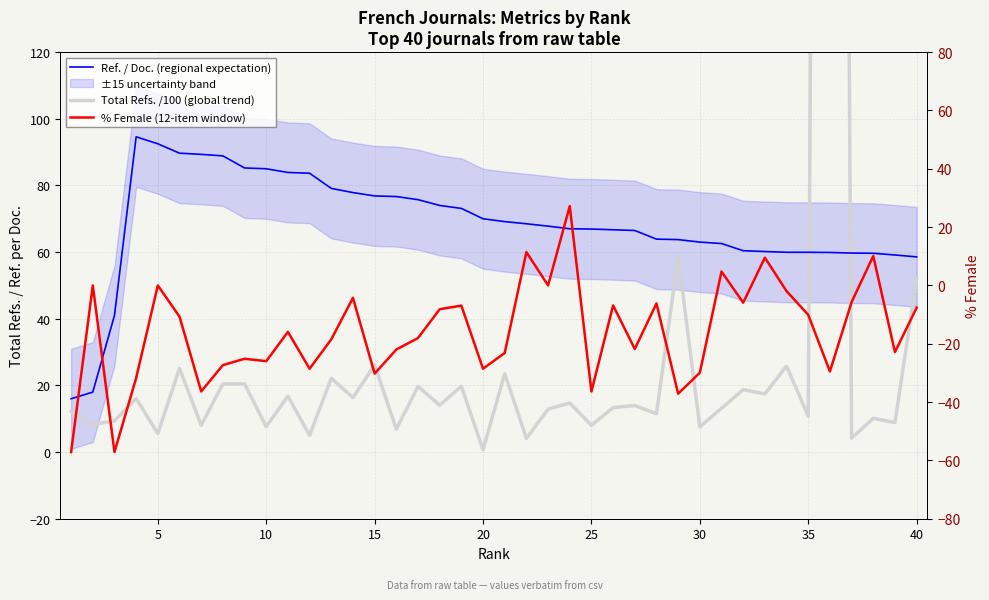

Rank the series by their average value, from highest to lowest.

Ref. / Doc. (regional expectation), Total Refs. /100 (global trend), % Female (12-item window)